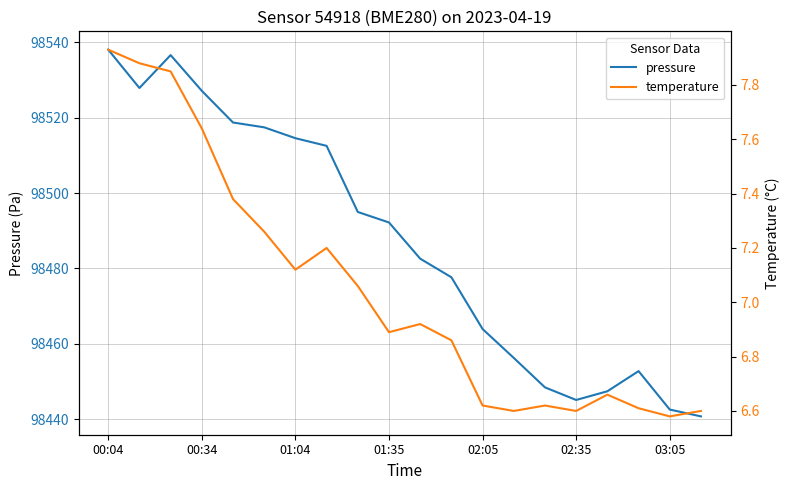

True or false: temperature has a value of 10.4 at 00:34.

False